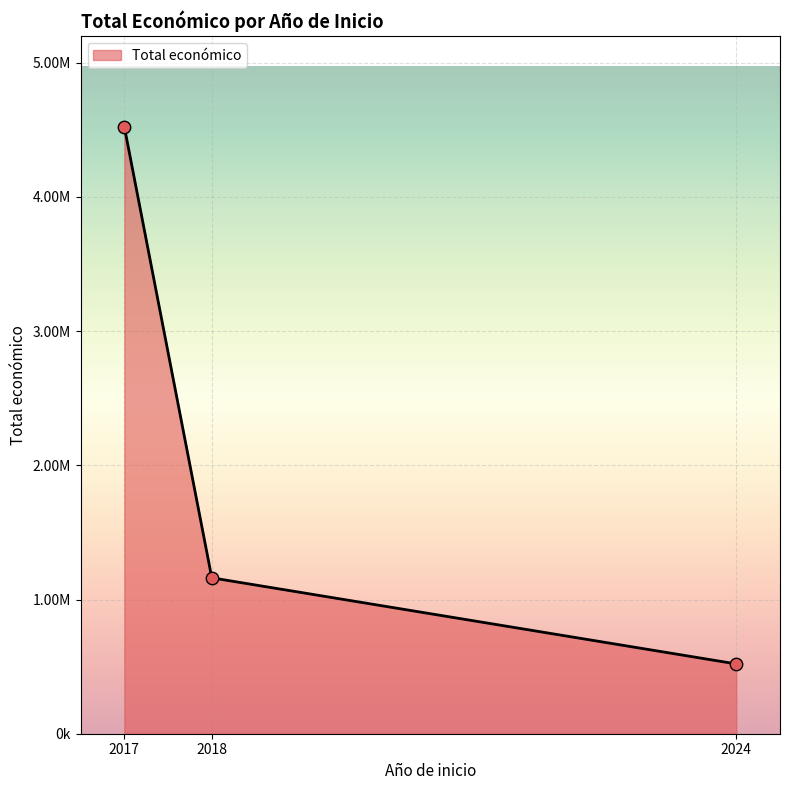

Does the chart have visible grid lines?

Yes